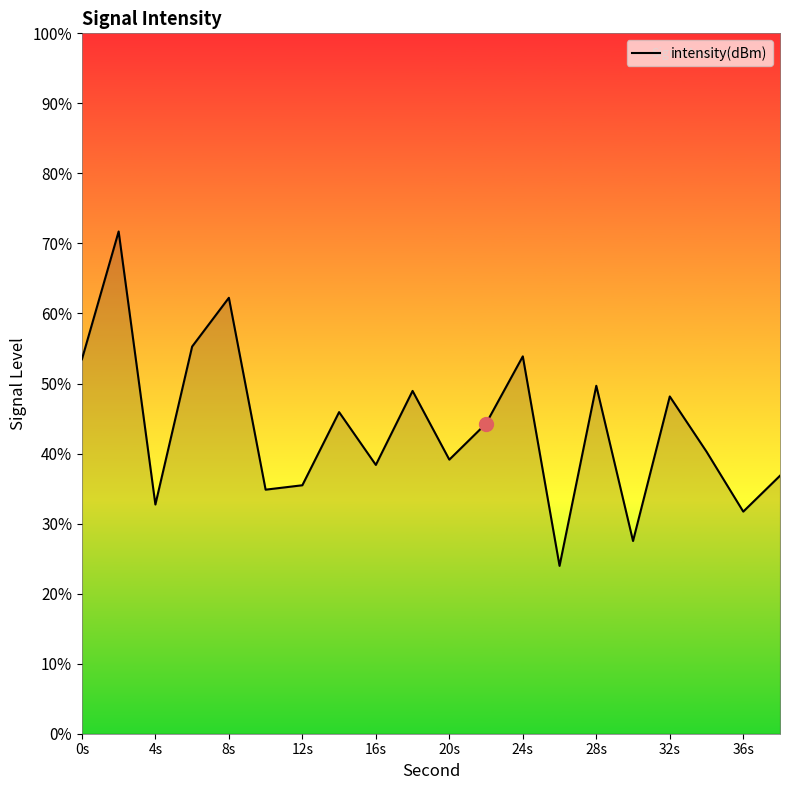

The chart shows a value of -53.4 at 16s. True or false?

False